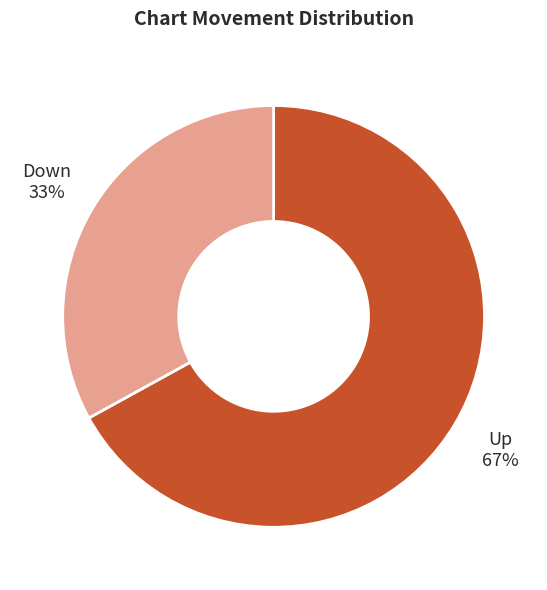

How many segments does this pie chart have?

2